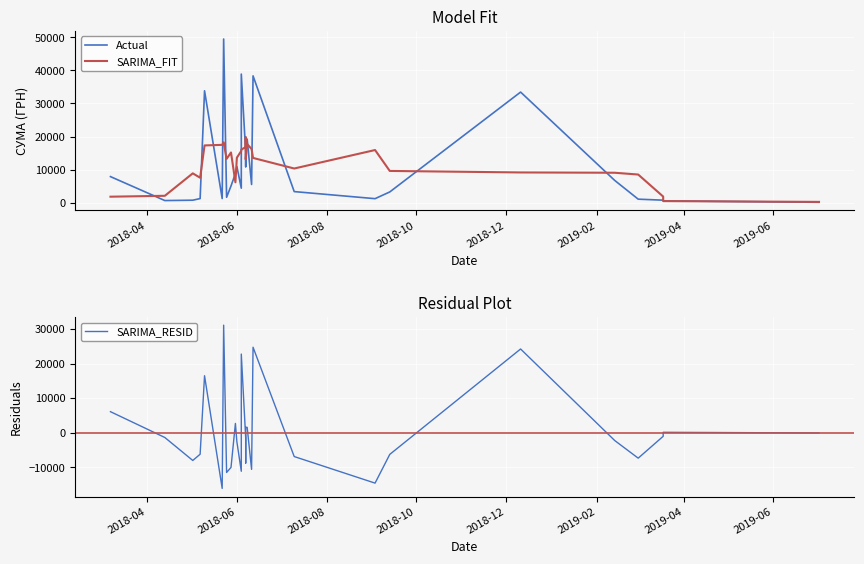

Reading left to right, list all the values displayed in this chart.

Actual: 7964.6	749.0	858.0	1348.8	33820.0	1350.0	49403.3	1732.0	5136.0	8889.8	11000.0	4478.4	38850.0	15253.6	10960.0	14691.6	19272.0	5597.4	38311.0	3450.0	1320.0	3345.0	33427.2	6823.8	1168.8	865.0	659.0	228.5
SARIMA_FIT: 1914.3	2184.1	8948.1	7625.2	17356.0	17530.8	18288.3	13302.2	15232.2	6247.2	13670.8	15694.4	16108.4	16846.7	19805.5	13154.9	17766.4	16264.4	13590.1	10404.7	15970.6	9673.2	9217.0	9126.0	8588.8	1949.0	584.3	350.5
SARIMA_RESID: 6050.3	-1435.1	-8090.1	-6276.3	16464.0	-16180.8	31115.1	-11570.2	-10096.2	2642.6	-2670.8	-11216.0	22741.6	-1593.1	-8845.5	1536.7	1505.6	-10667.0	24720.9	-6954.7	-14650.6	-6328.2	24210.3	-2302.2	-7420.0	-1084.0	74.7	-122.0